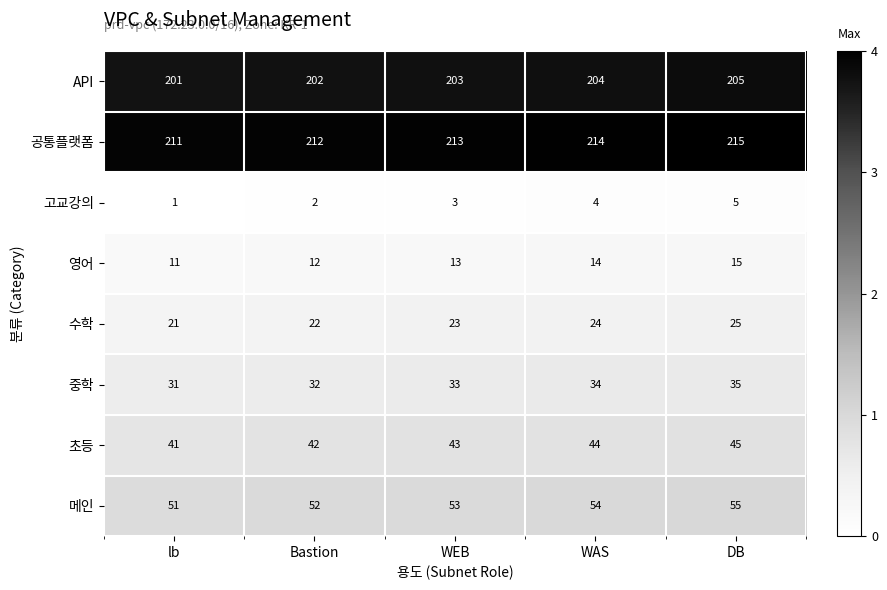

Which series has the largest total across all categories?

공통플랫폼